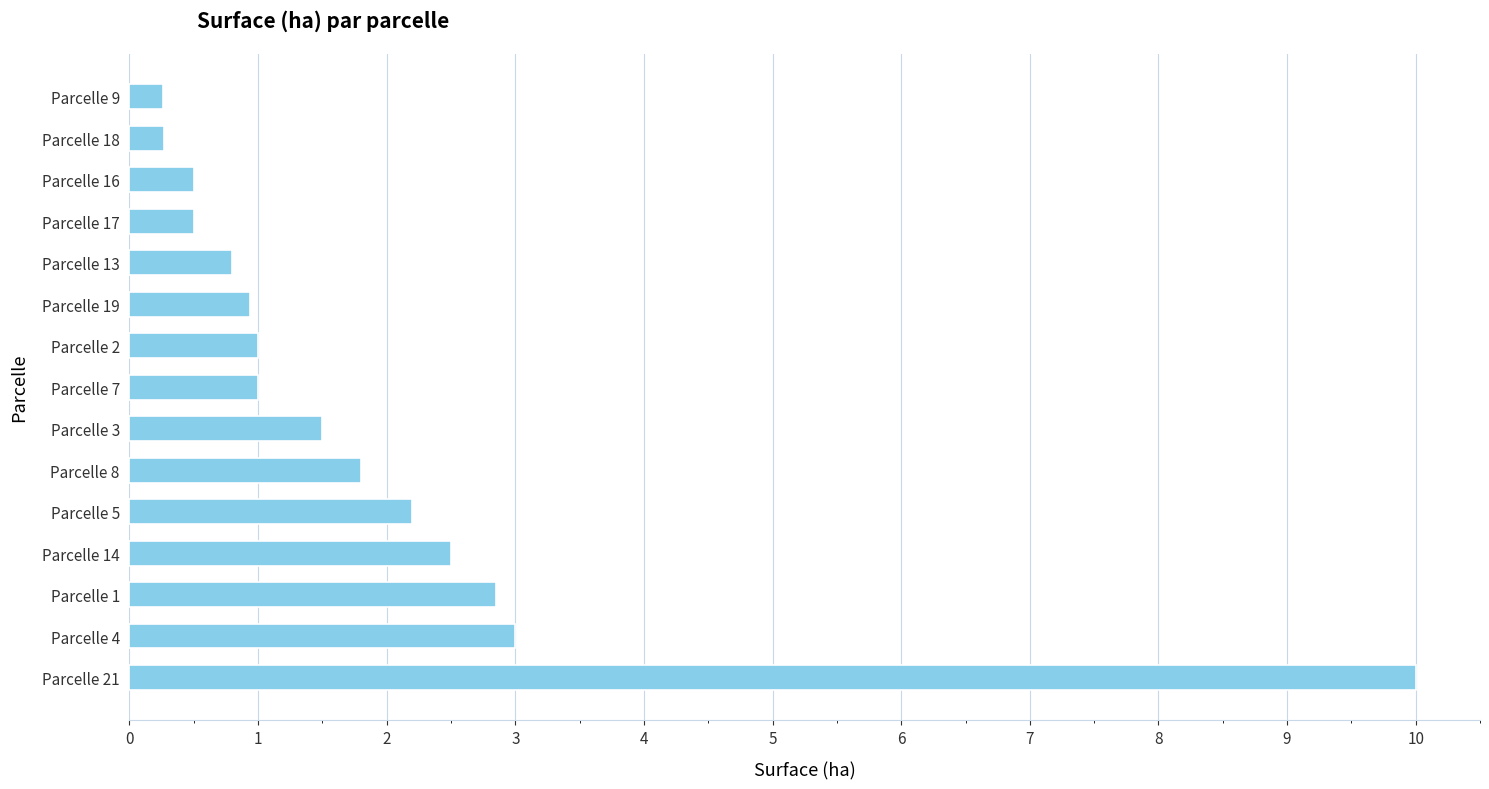

Does the chart contain any negative values?

No